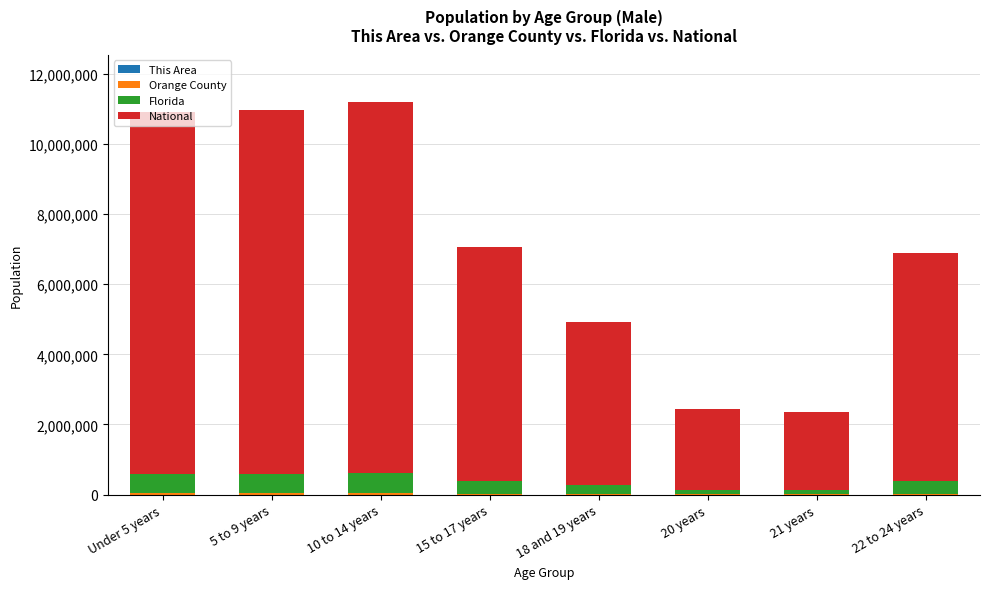

What is the difference between the second highest and minimum values in the National series?

8166440